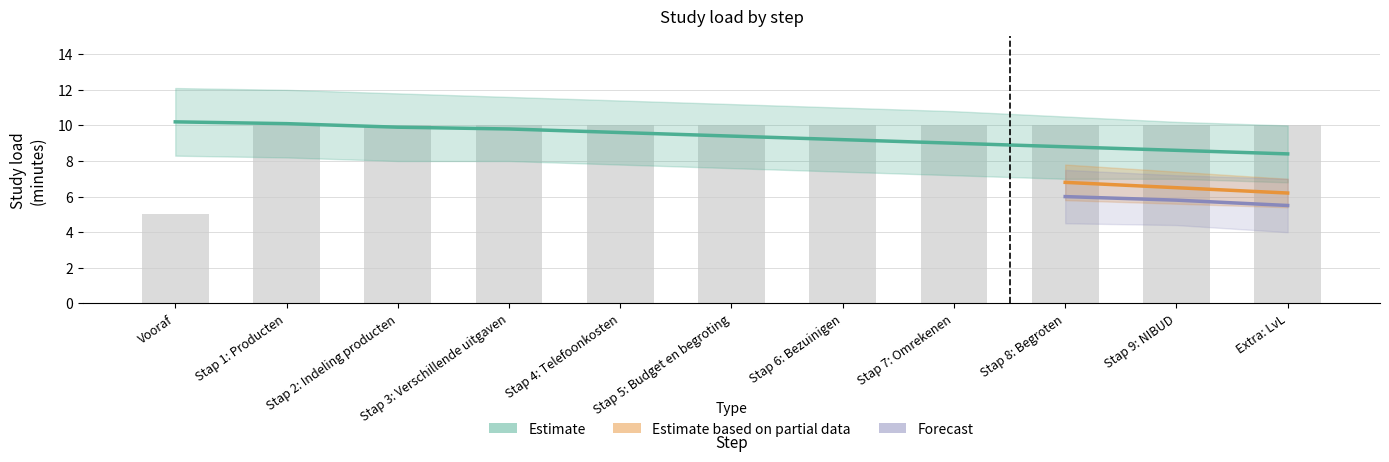

Between Stap 4: Telefoonkosten and Stap 9: NIBUD, which is larger?

Stap 4: Telefoonkosten